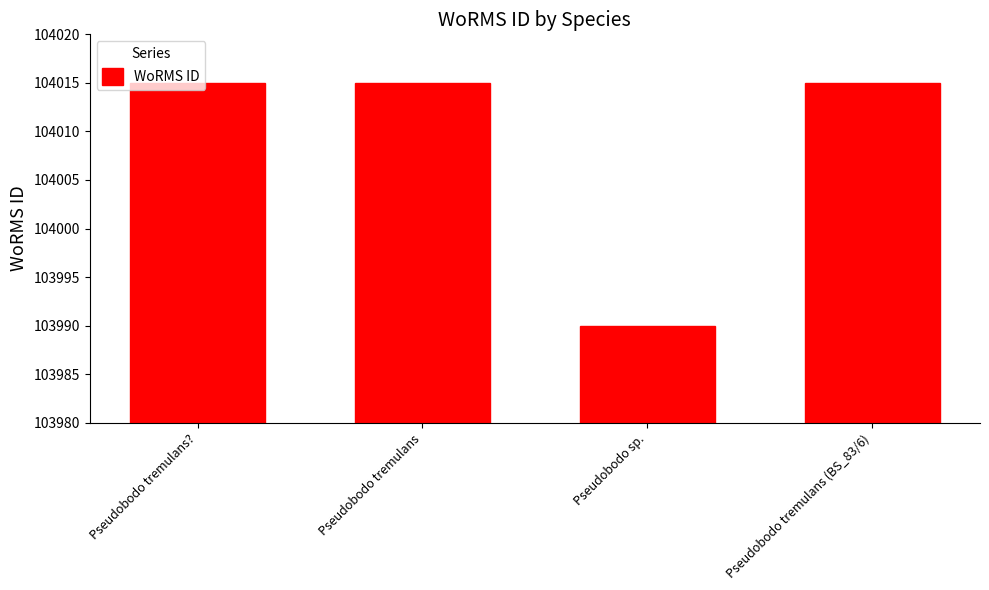

The chart shows a value of 104015 at Pseudobodo tremulans (BS_83/6). True or false?

True